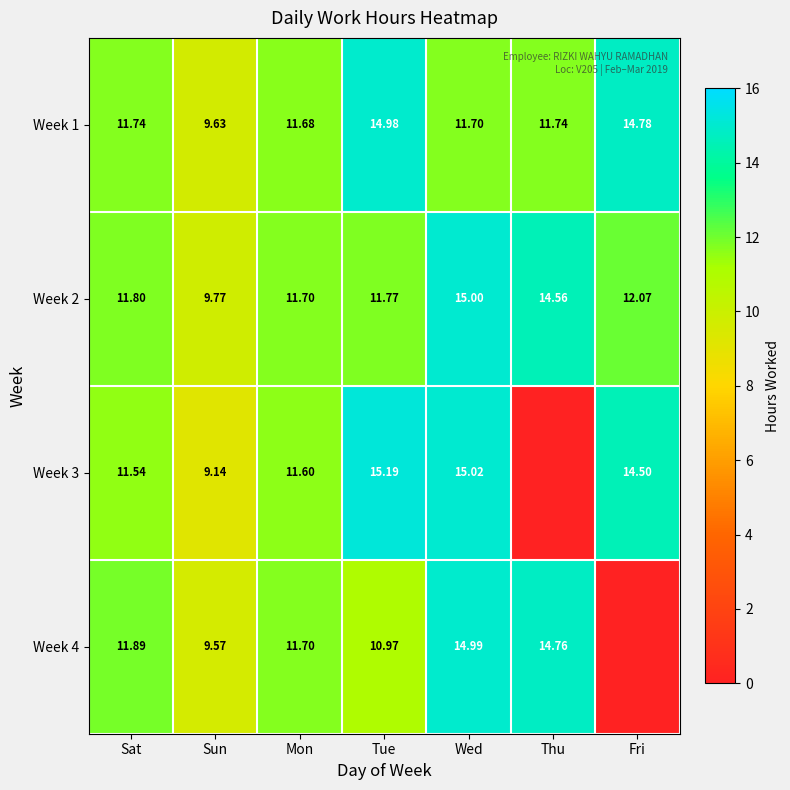

What is the difference between the second highest and minimum values in the Week 2 series?

4.8